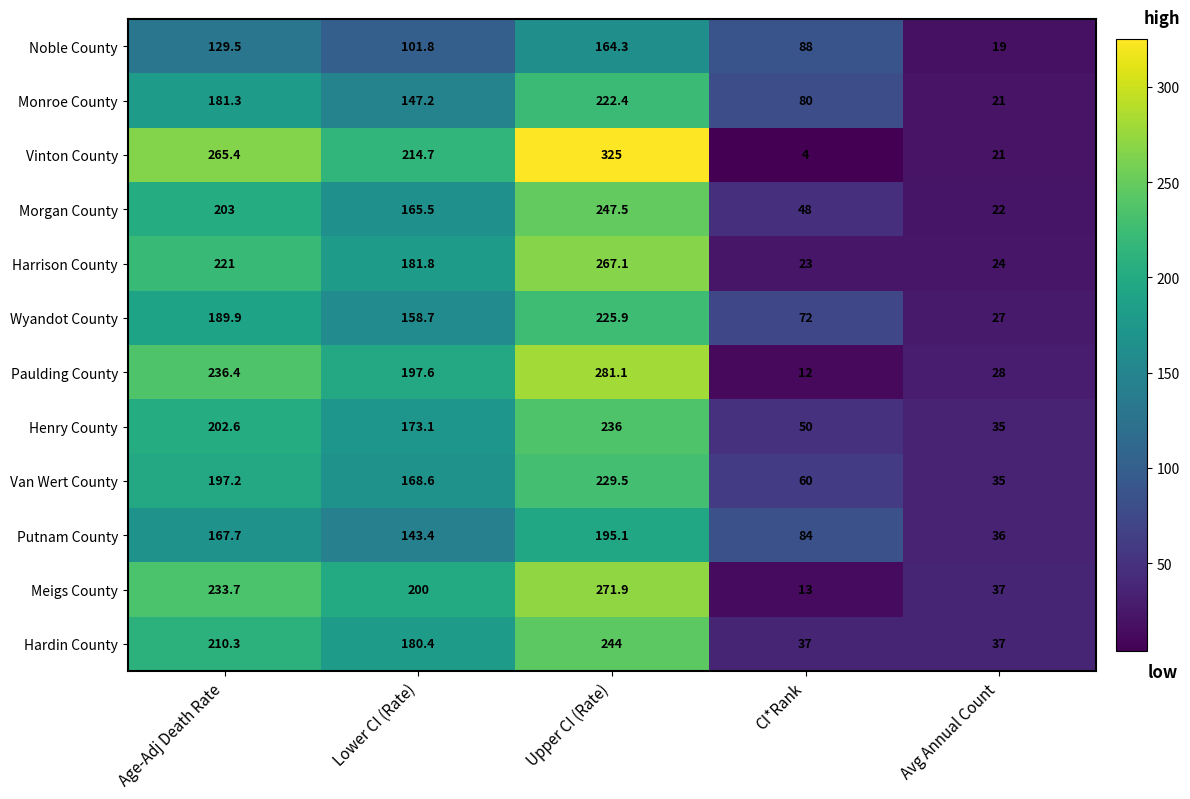

What is the sum of all Harrison County values?

716.9